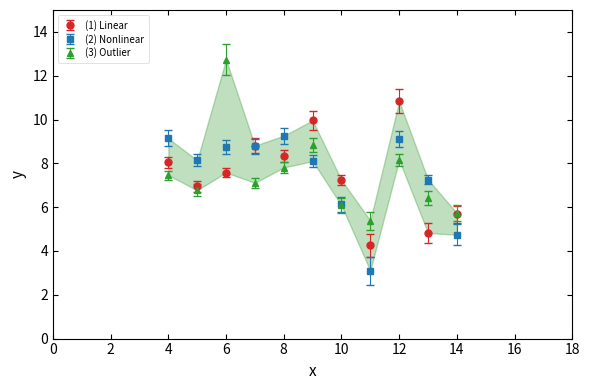

In (1) Linear, how many points are higher than both neighbors (excluding endpoints)?

3